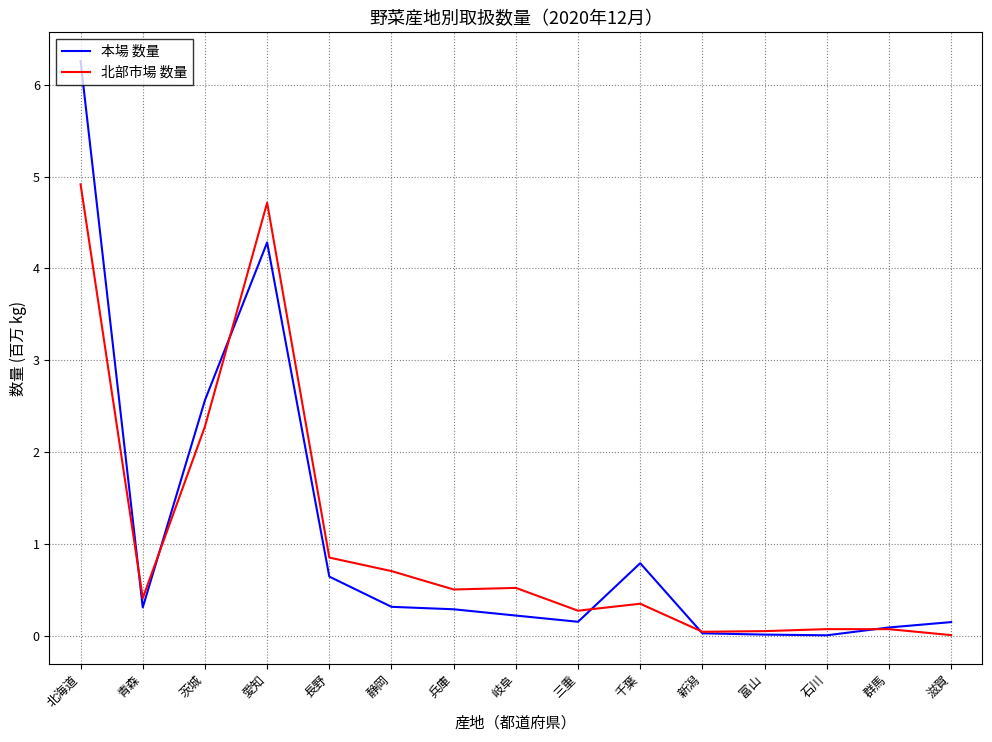

What position from the left is 青森?

2